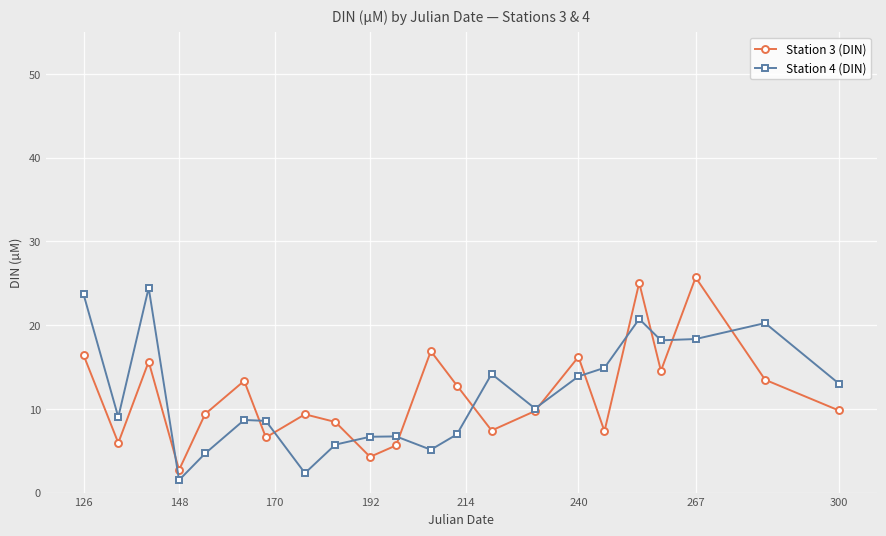

What is the value of the Station 3 (DIN) point at the 8th from the left?

9.4